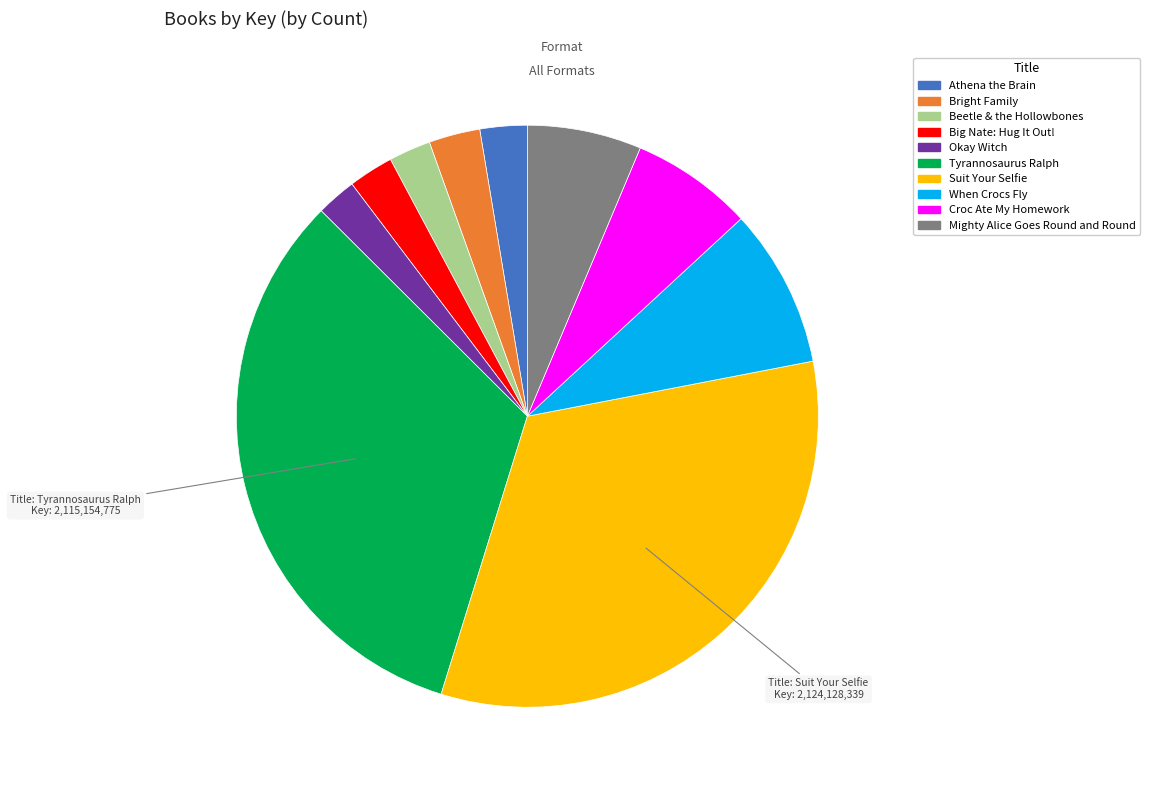

Is the sum of Beetle & the Hollowbones and Suit Your Selfie greater than half?

No